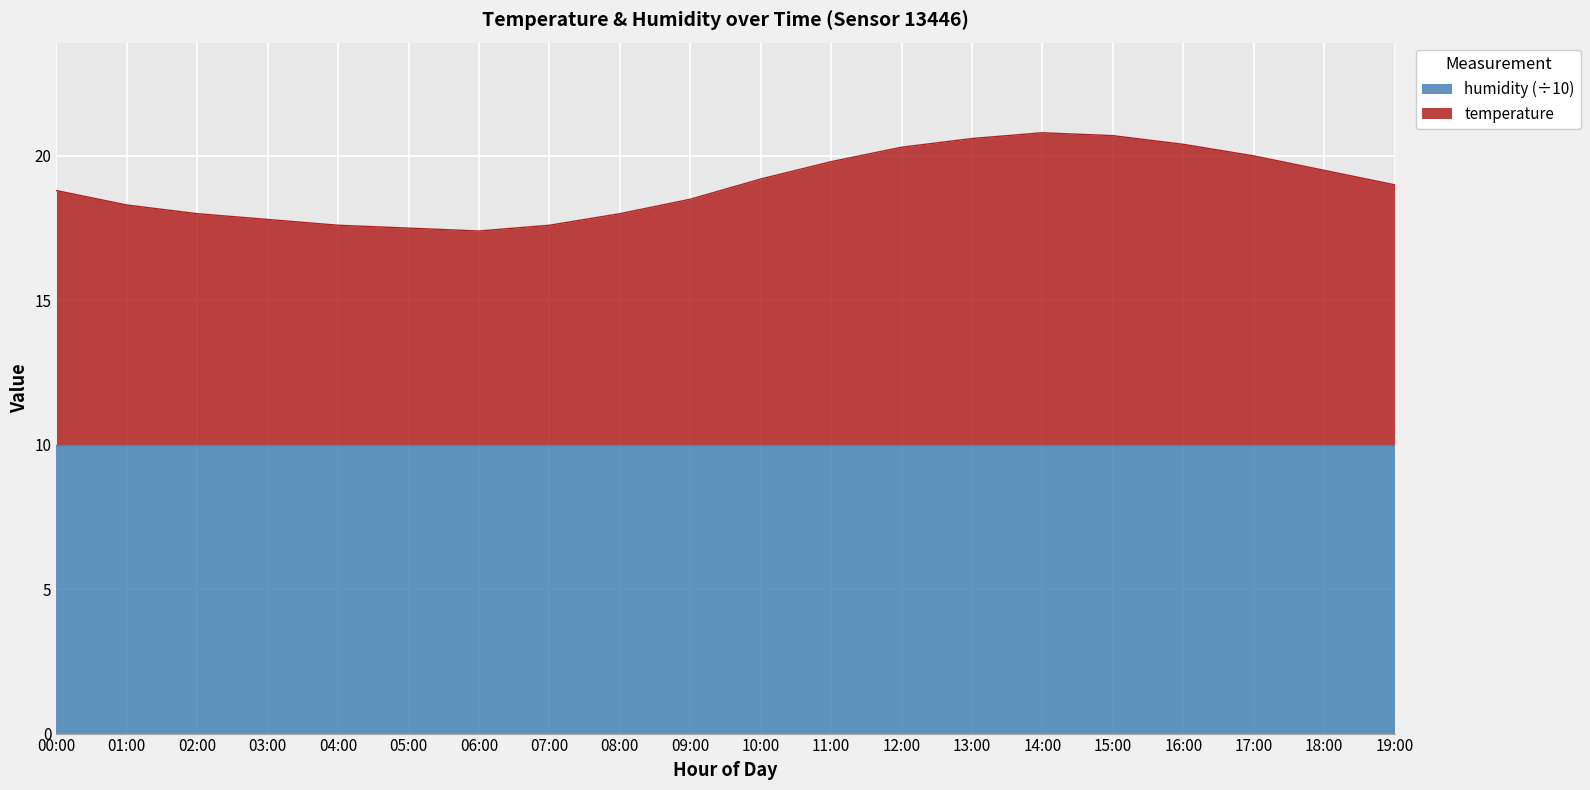

What is the change in value from 04:00 to 16:00?

+2.8